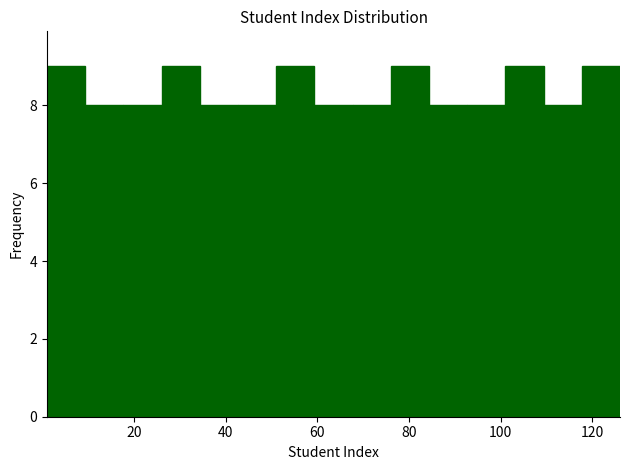

Reading left to right, transcribe this chart: for each bar, give the range it covers on the x-axis and its height. Neither the bar edges nor the heights are printed on the chart, so give them approximately, as read against the axes.

2 to 10: 9
10 to 18: 8
18 to 26: 8
26 to 34: 9
34 to 42: 8
42 to 52: 8
52 to 60: 9
60 to 68: 8
68 to 76: 8
76 to 84: 9
84 to 92: 8
92 to 102: 8
102 to 110: 9
110 to 118: 8
118 to 126: 9